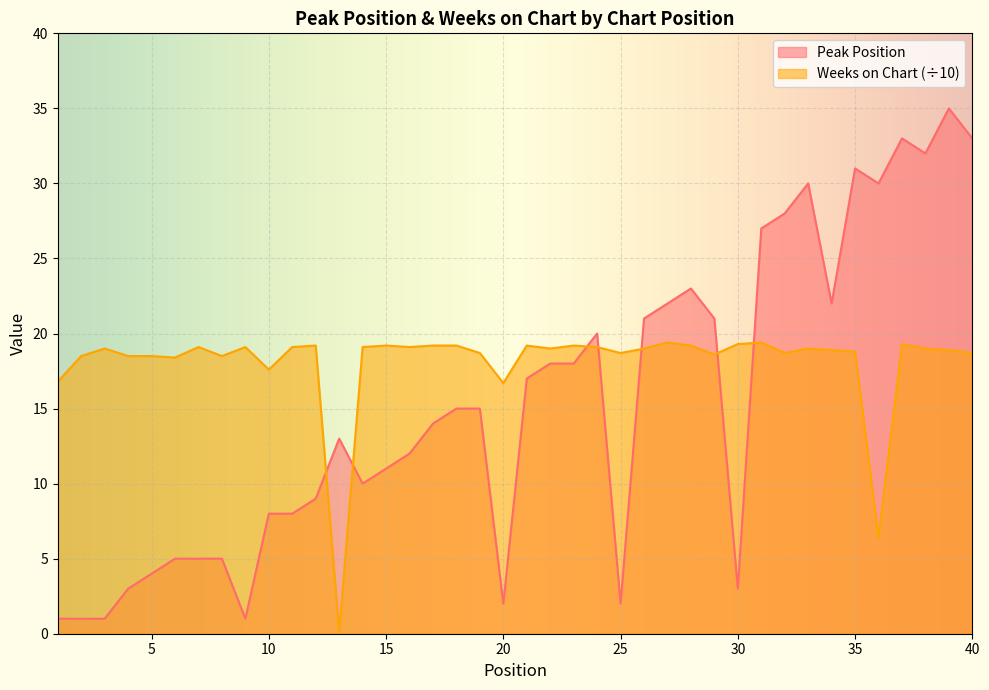

What is the value of the Weeks on Chart point at the 36th from the left?

6.4